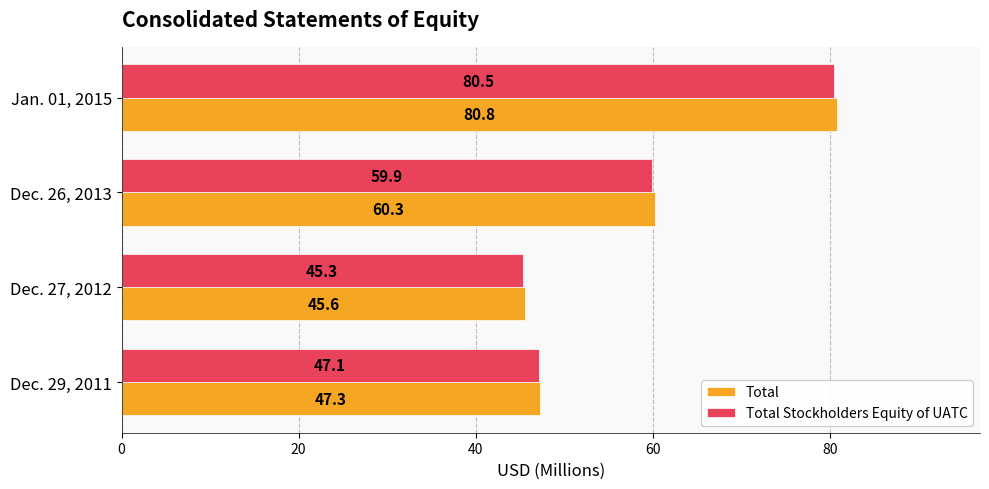

What is the spread (max minus min) of values at Dec. 26, 2013?

0.4